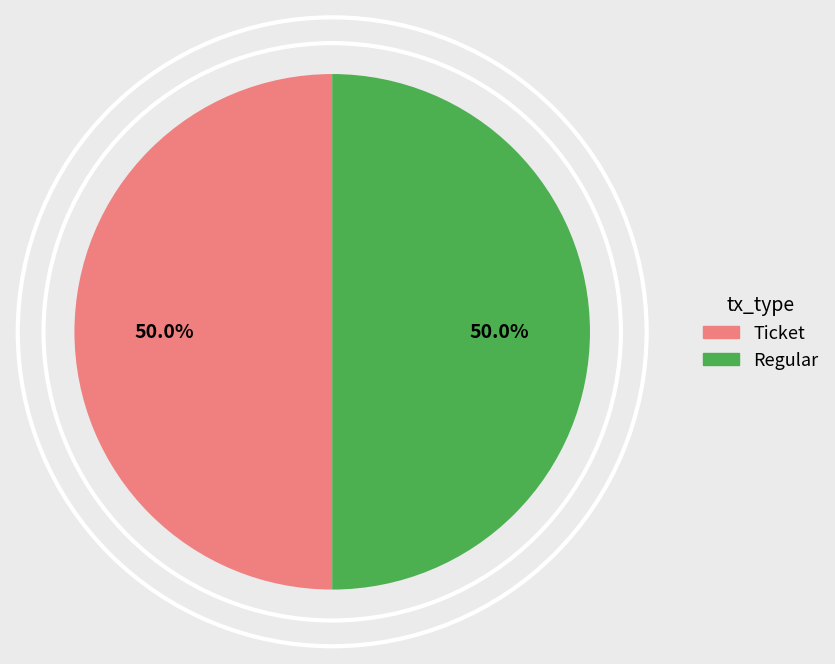

Which slice is the smallest?

Ticket (tx index 0)